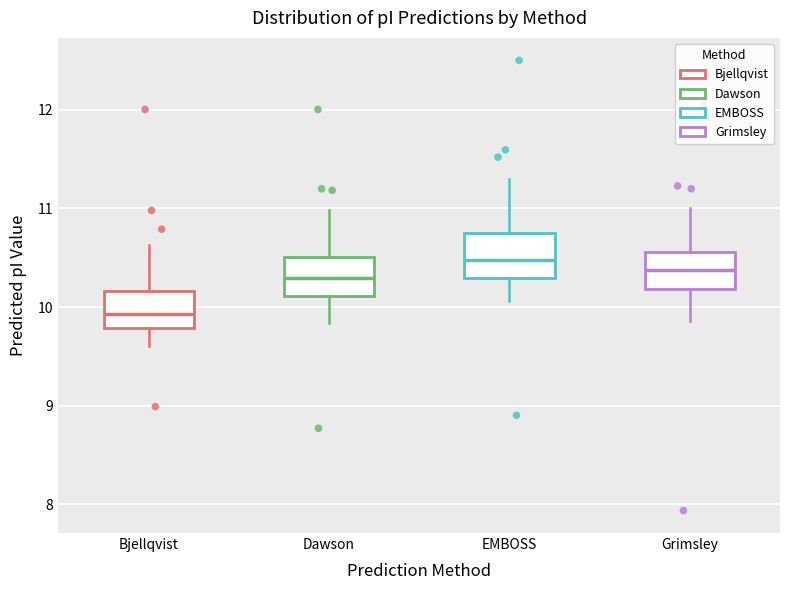

Reading left to right, read every box against the y-axis: the position of its median line, the range the box covers, and the ends of its whiskers. The values are not printed on the chart, so give them approximately, as read against the axis.

Bjellqvist: median 9.9, box 9.8 to 10.2, whiskers 9.6 to 10.6
Dawson: median 10.3, box 10.1 to 10.5, whiskers 9.8 to 11.0
EMBOSS: median 10.5, box 10.3 to 10.8, whiskers 10.1 to 11.3
Grimsley: median 10.4, box 10.2 to 10.6, whiskers 9.9 to 11.0